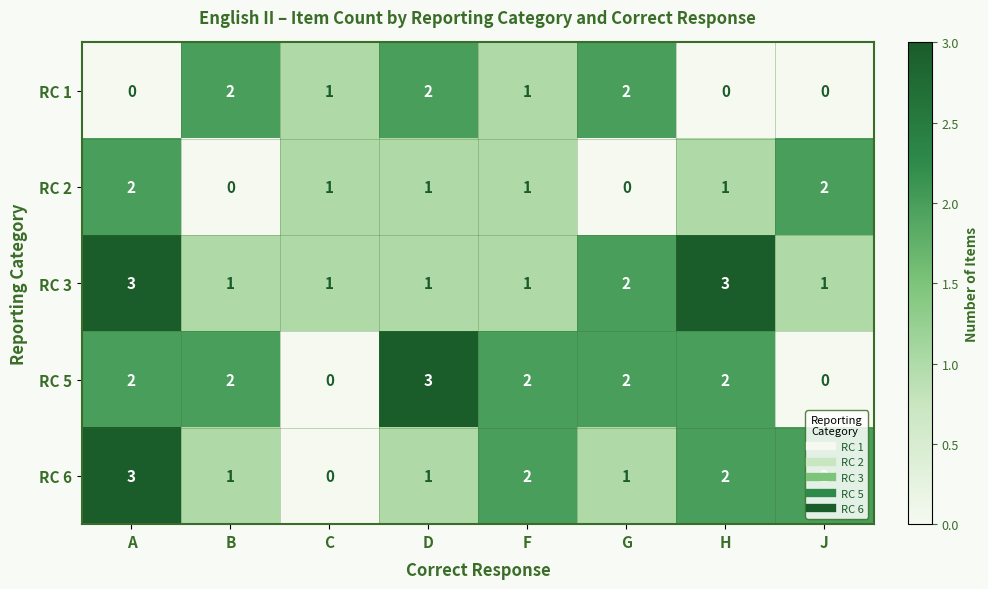

What is the greatest value displayed?

3